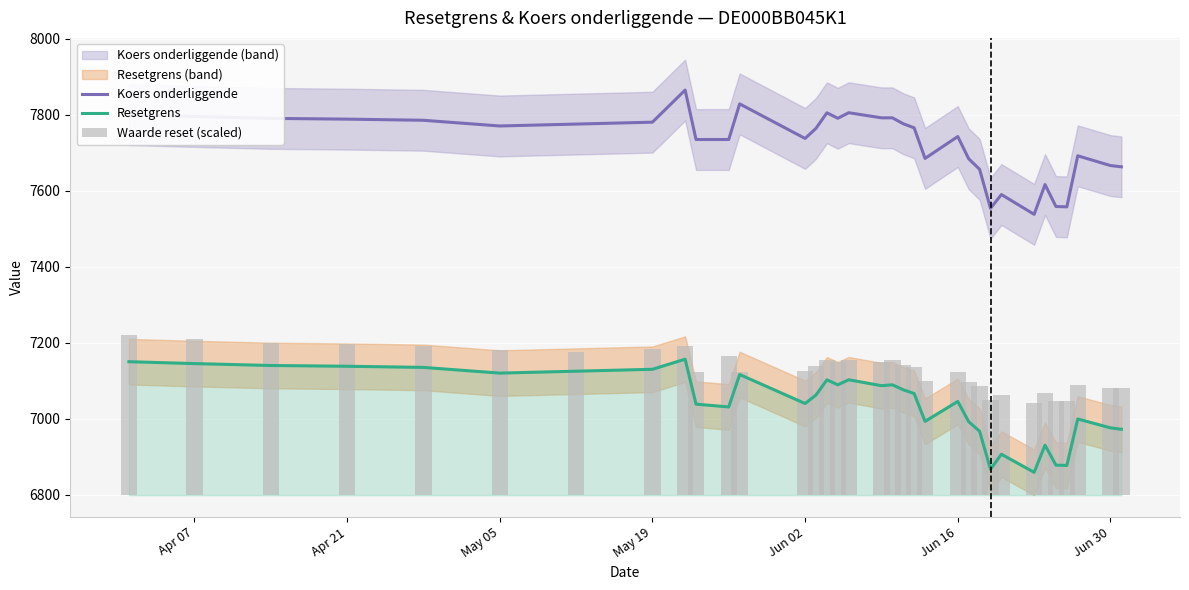

What is the greatest value displayed?

7864.4